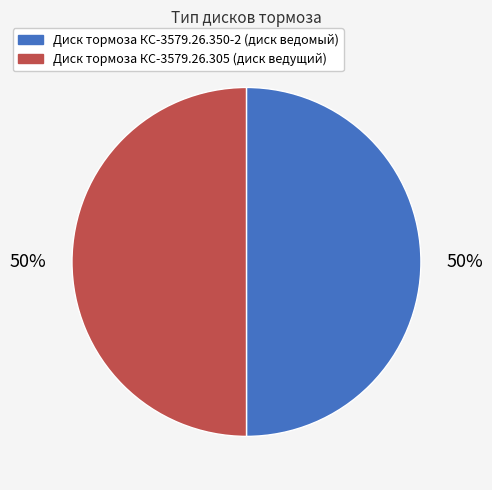

Approximately how many times larger is the value at Диск тормоза КС-3579.26.350-2 (диск ведомый) compared to Диск тормоза КС-3579.26.305 (диск ведущий)?

1.0